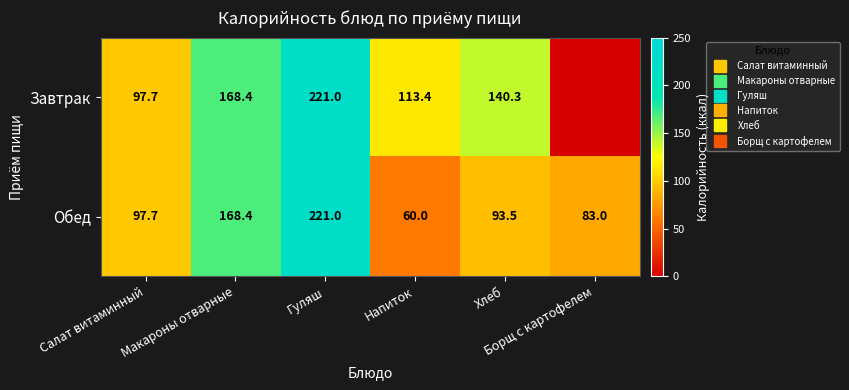

Rank the series by their maximum value, from lowest to highest.

Завтрак, Обед